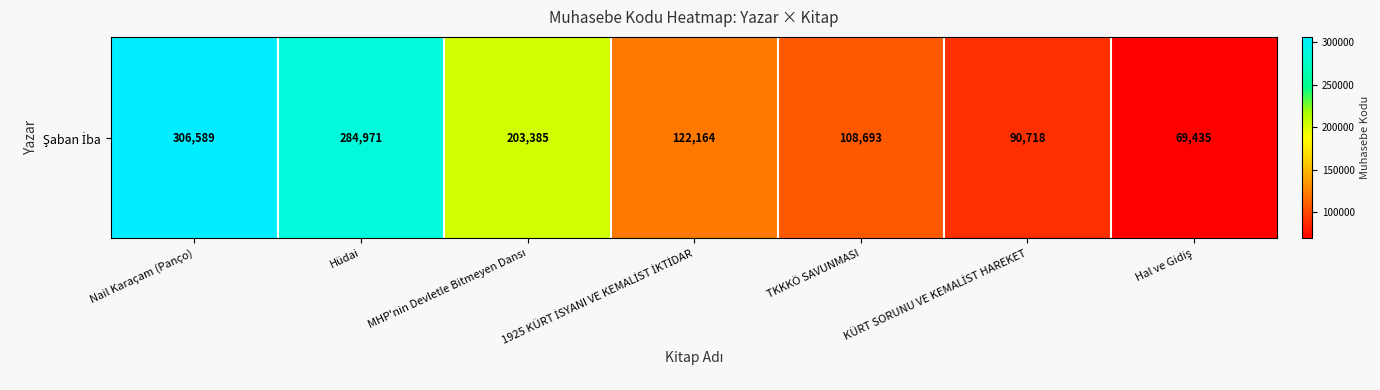

Reading left to right, list all the values displayed in this chart.

Nail Karaçam (Panço)=306589	Hüdai=284971	MHP'nin Devletle Bitmeyen Dansı=203385	1925 KÜRT İSYANI VE KEMALİST İKTİDAR=122164	TKKKÖ SAVUNMASI=108693	KÜRT SORUNU VE KEMALİST HAREKET=90718	Hal ve Gidiş=69435